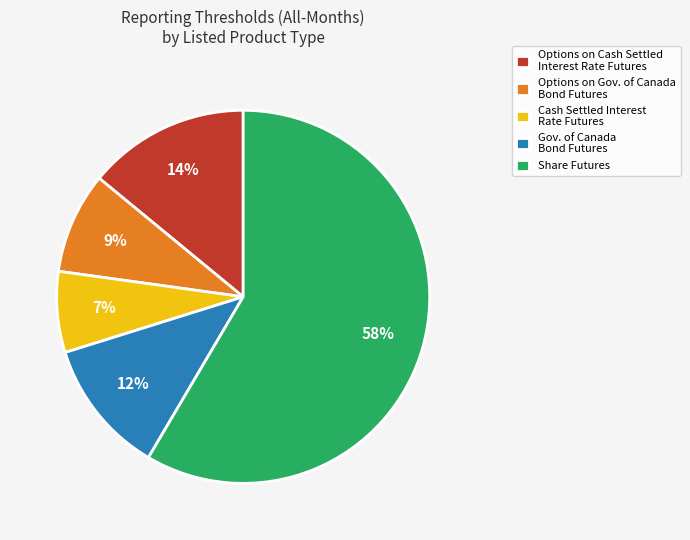

Which category accounts for the majority?

Share Futures